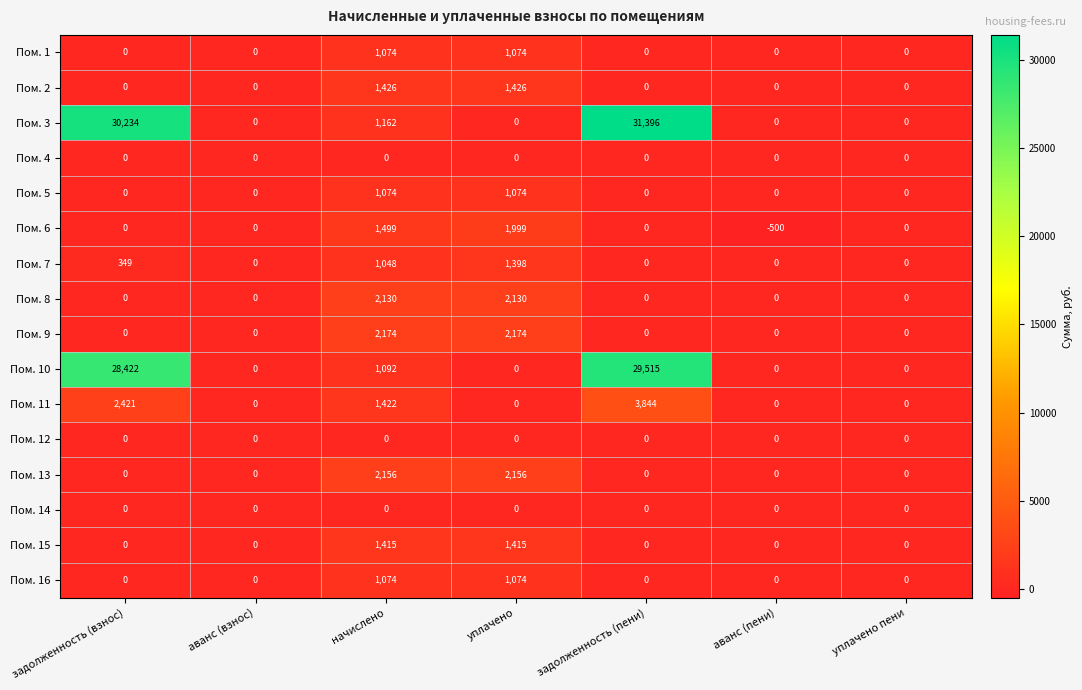

What is the total value across all series at уплачено?

15920